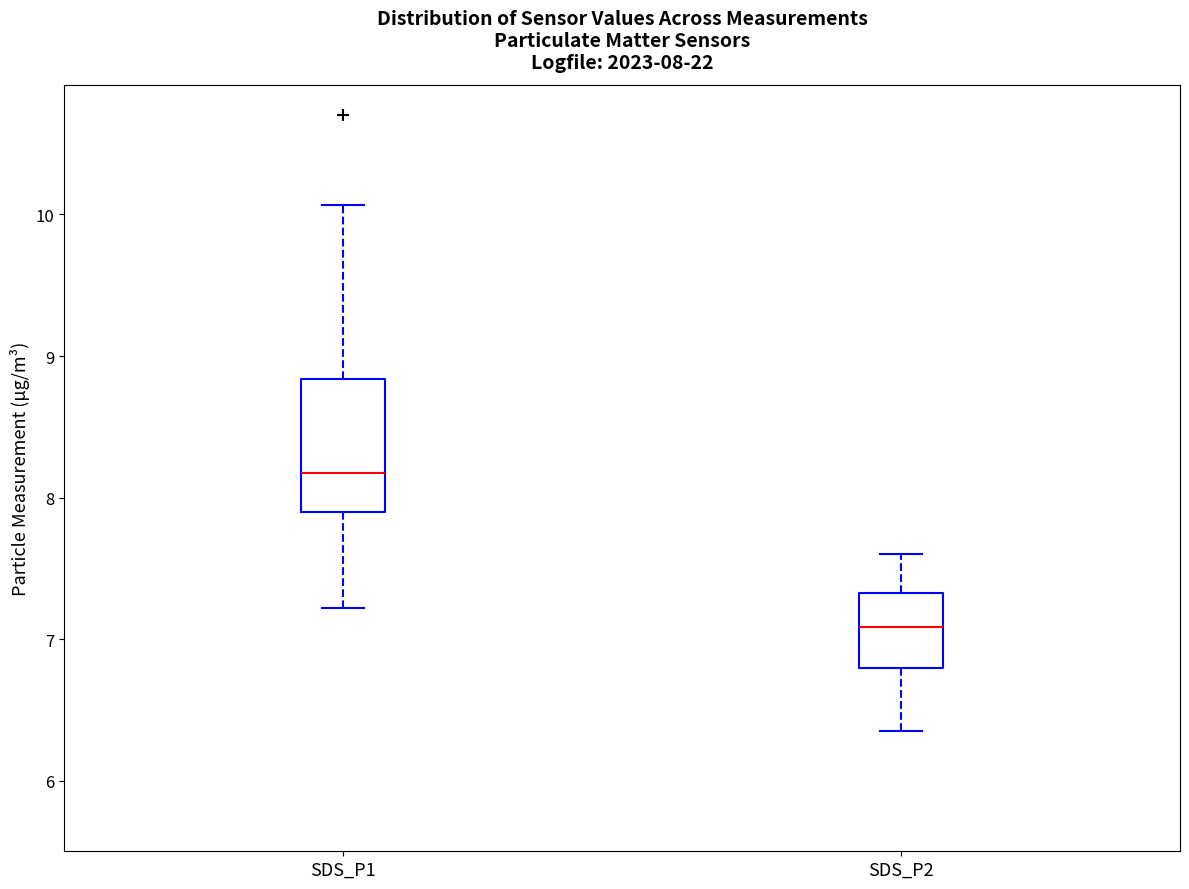

Which box has the lowest median line?

SDS_P2